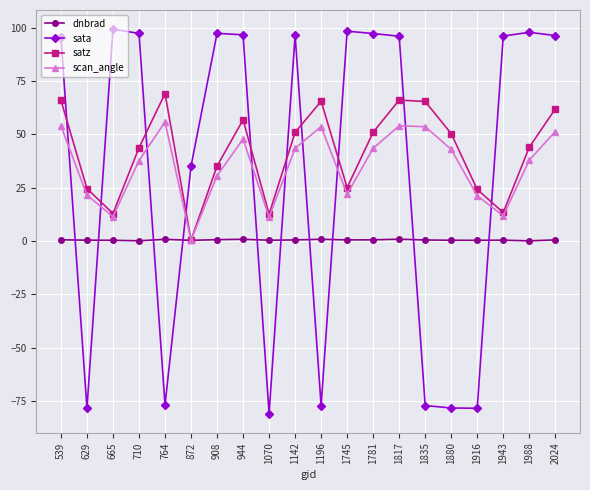

What is the approximate value of satz at 665?

12.9